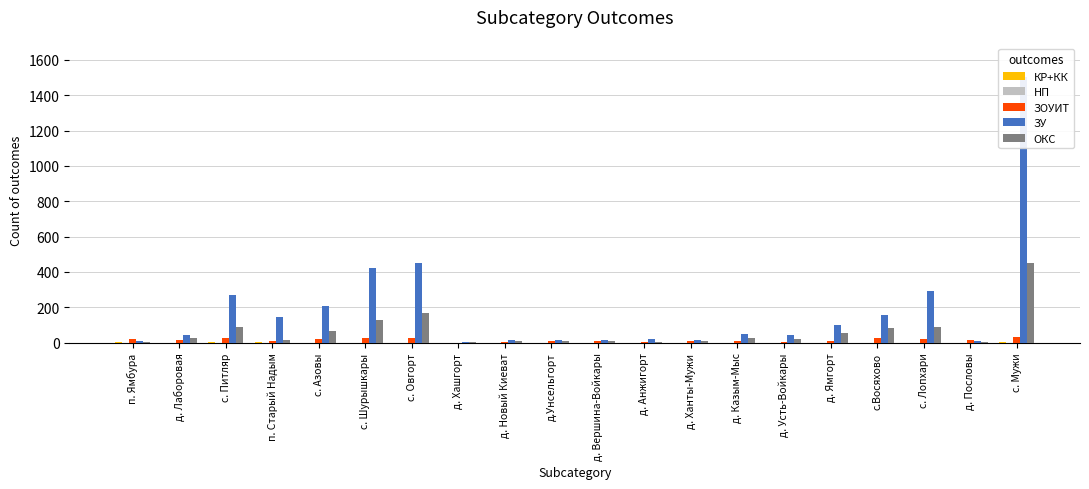

What is the average value of the ЗУ series?

190